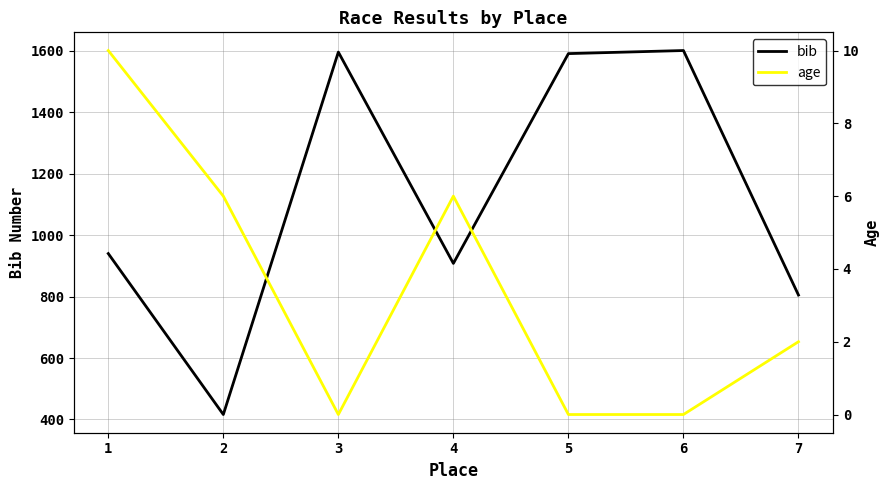

How many categories are shown in the chart?

7